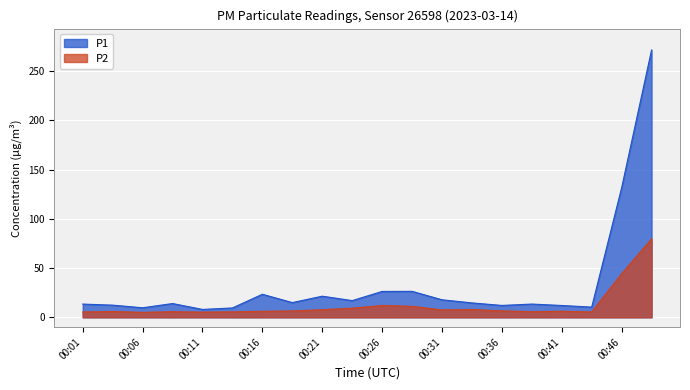

Where is the first local minimum for P1?

00:06